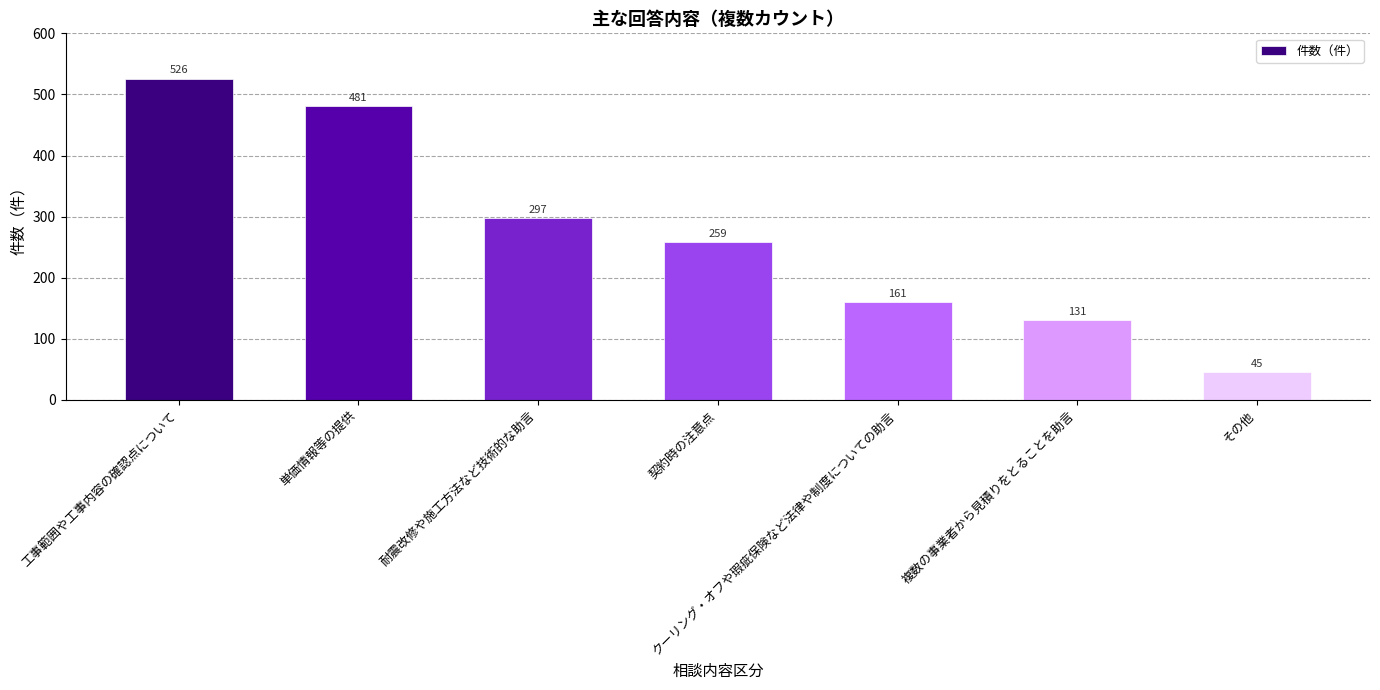

What is the average value?

271